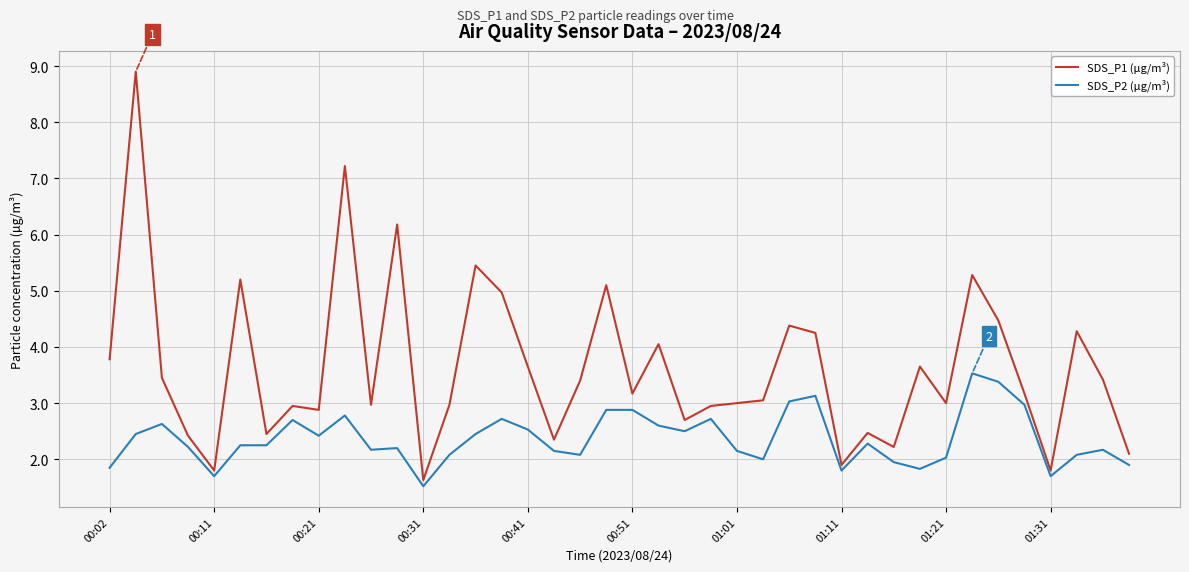

What is the maximum value for SDS_P1 (µg/m³)?

8.9